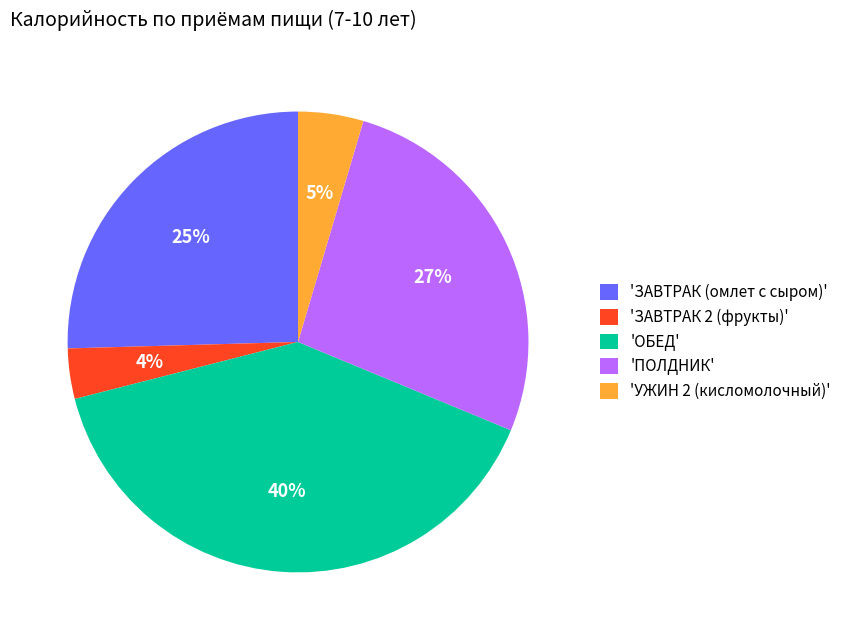

Which category has the biggest portion of the pie?

'ОБЕД'